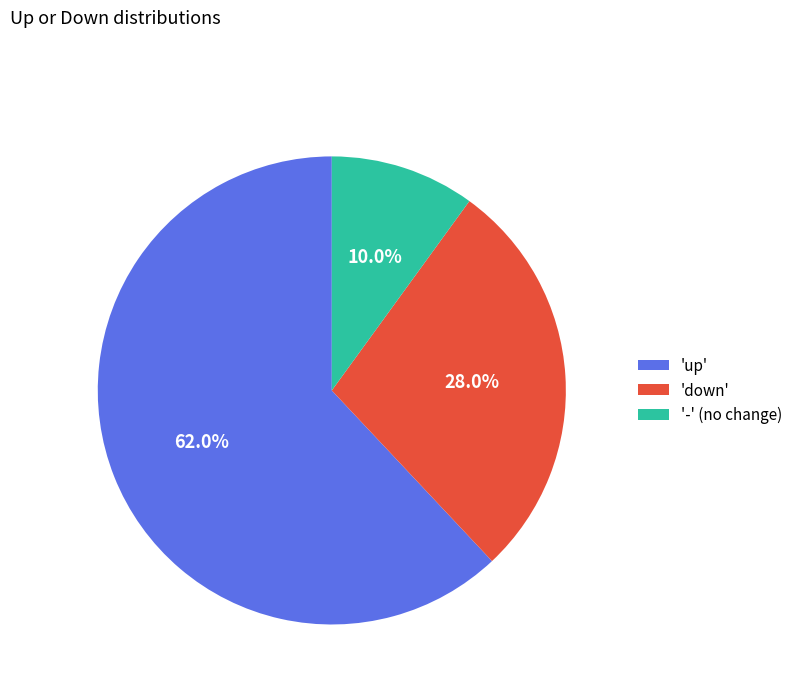

Is there a majority slice in this chart?

Yes